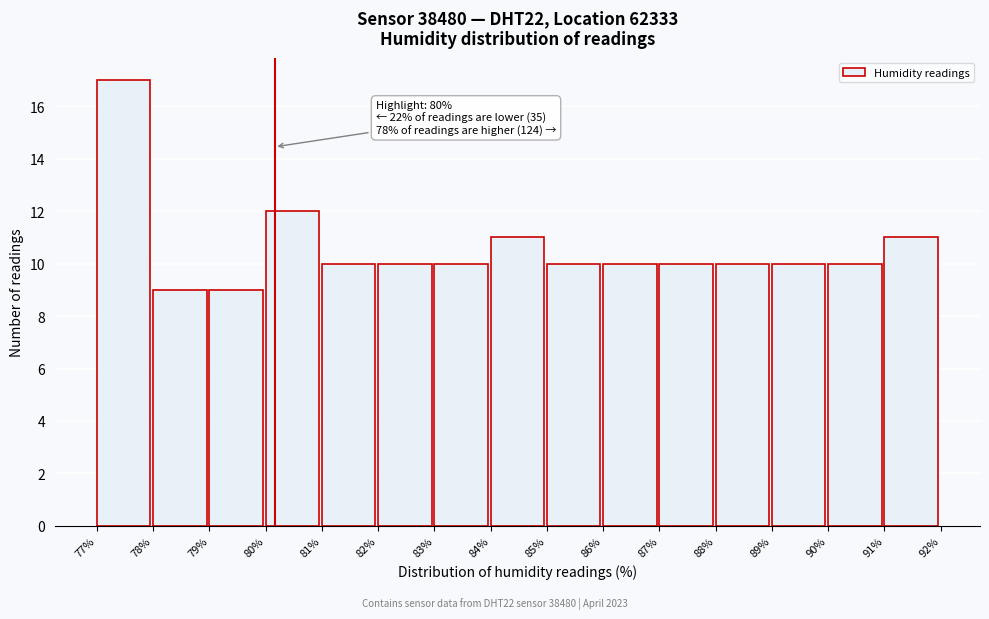

Reading left to right, extract all data points from this chart.

17	9	9	12	10	10	10	11	10	10	10	10	10	10	11